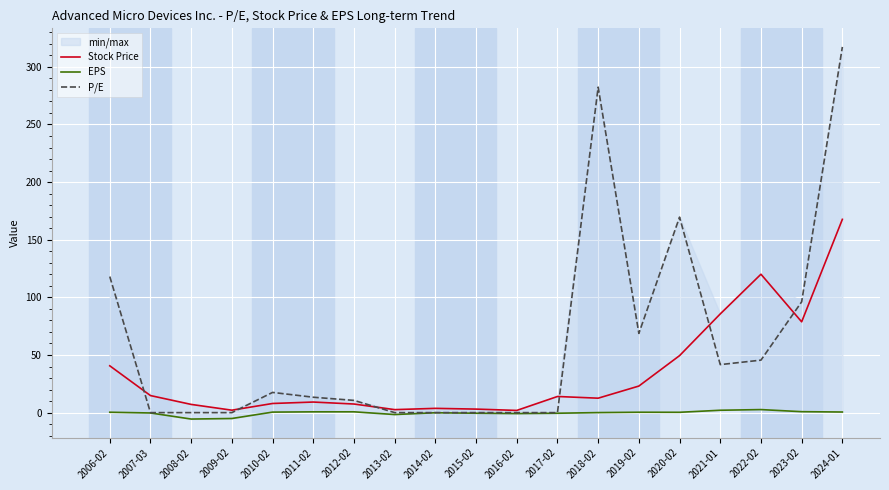

Which label corresponds to the largest value in the chart?

2024-01